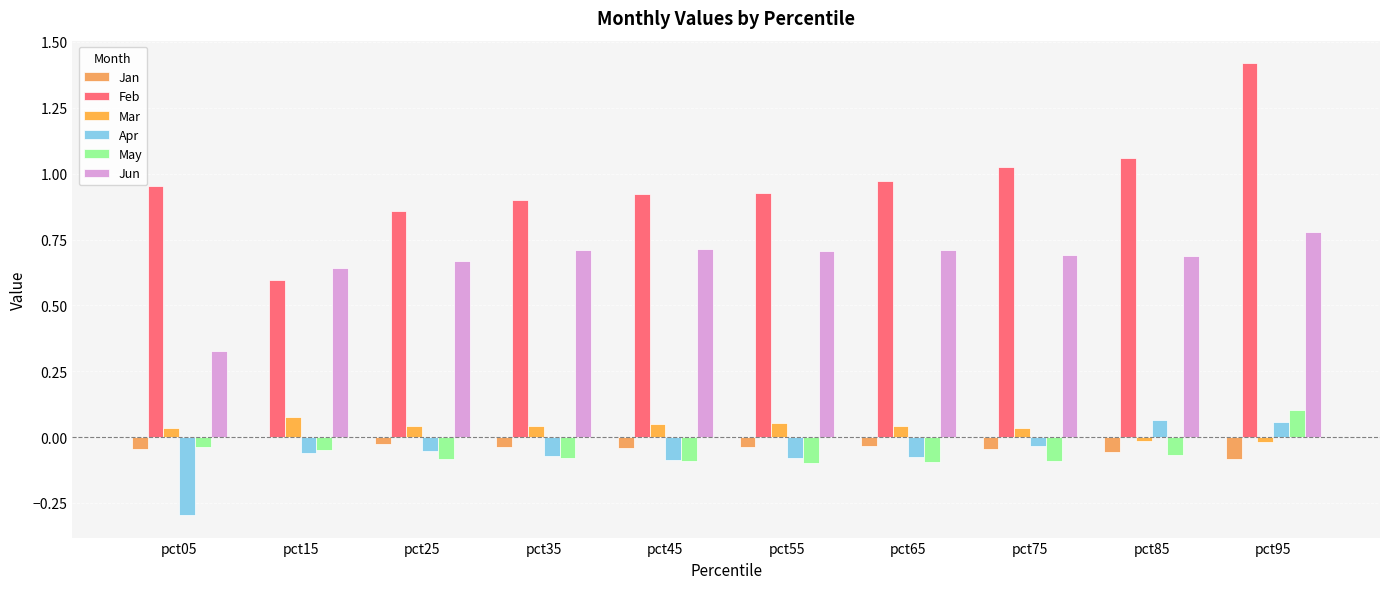

How many groups of bars are there?

10